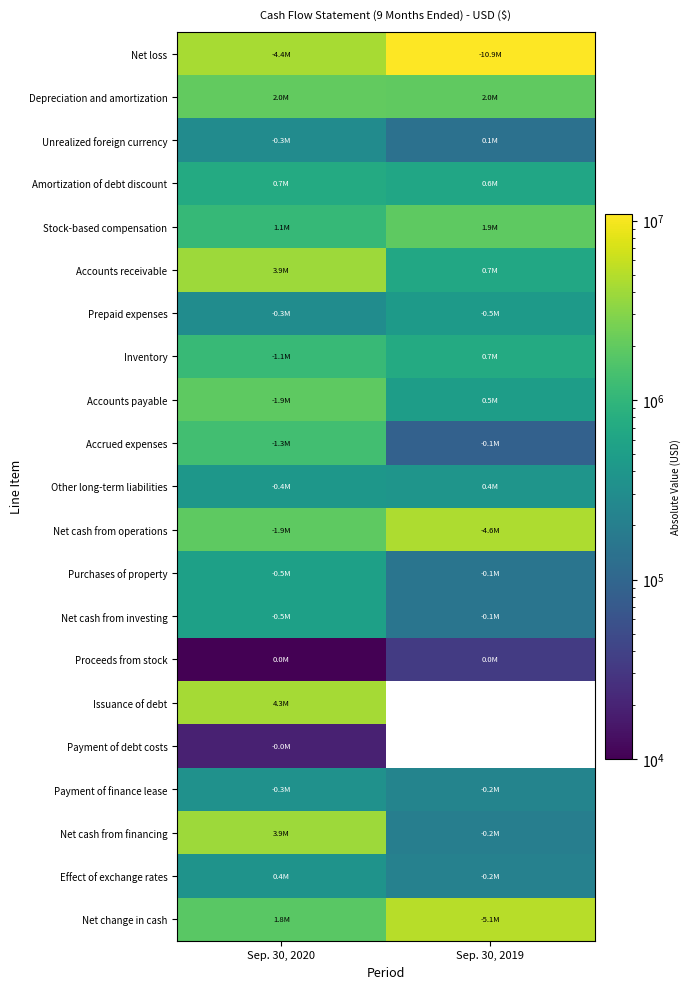

Count the number of data series in this chart.

21